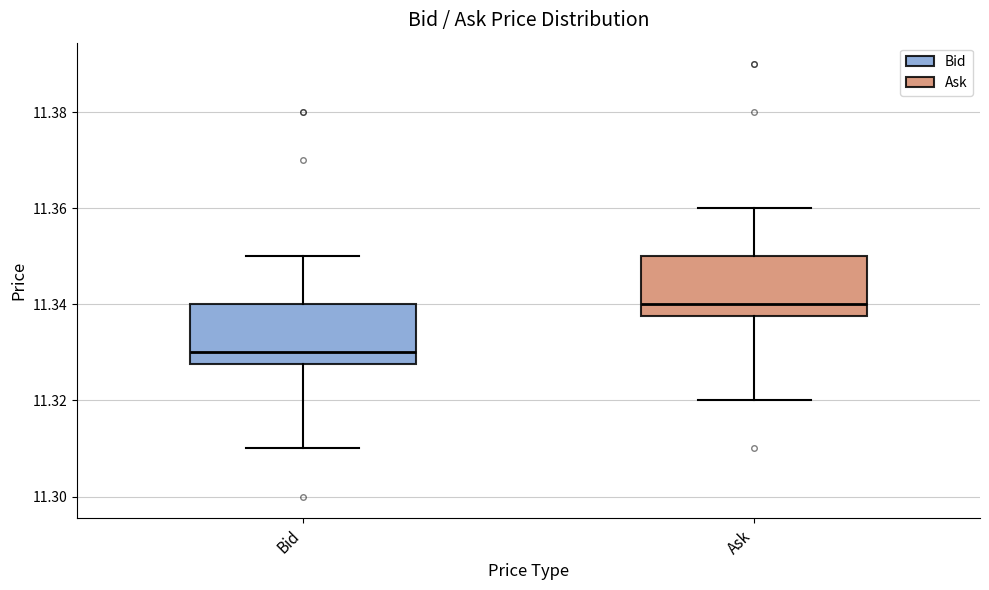

Which box's median line is the lowest?

Bid